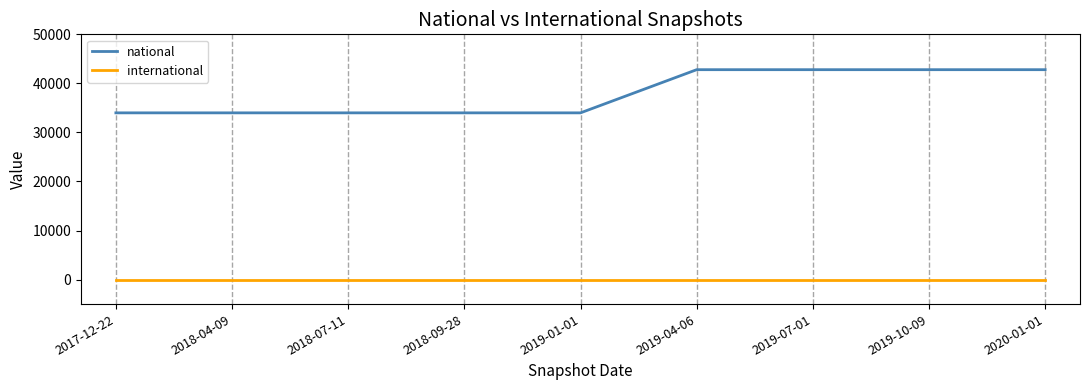

At how many categories does at least one series exceed 5921?

9